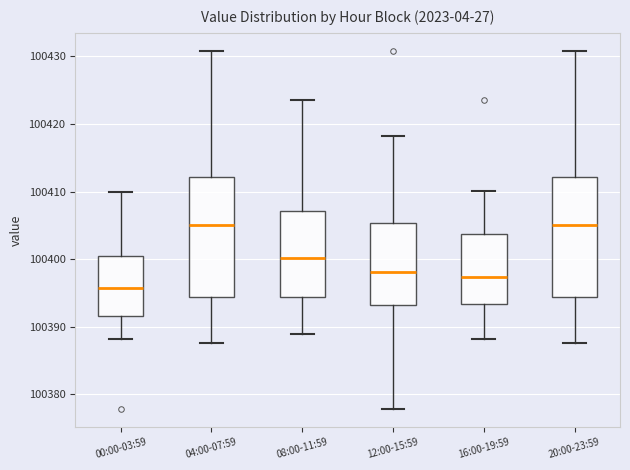

Where does the median line of the box for 16:00-19:59 sit on the y-axis? The values are not printed on the chart, so give them approximately, as read against the axis.

100397